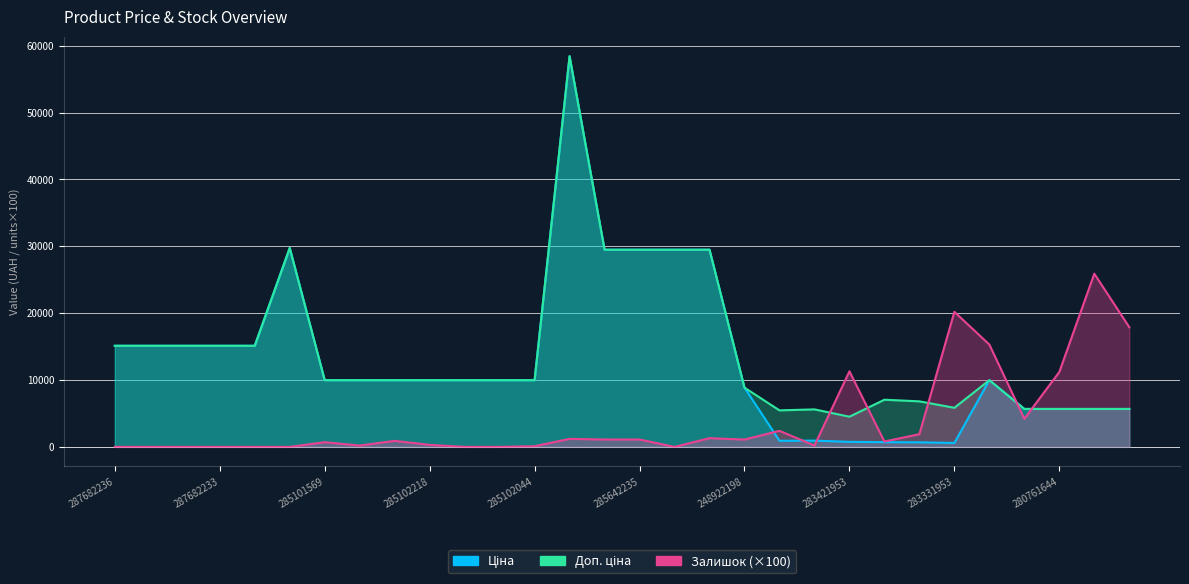

The value of Ціна at 287682236 is 15120.0. True or false?

True